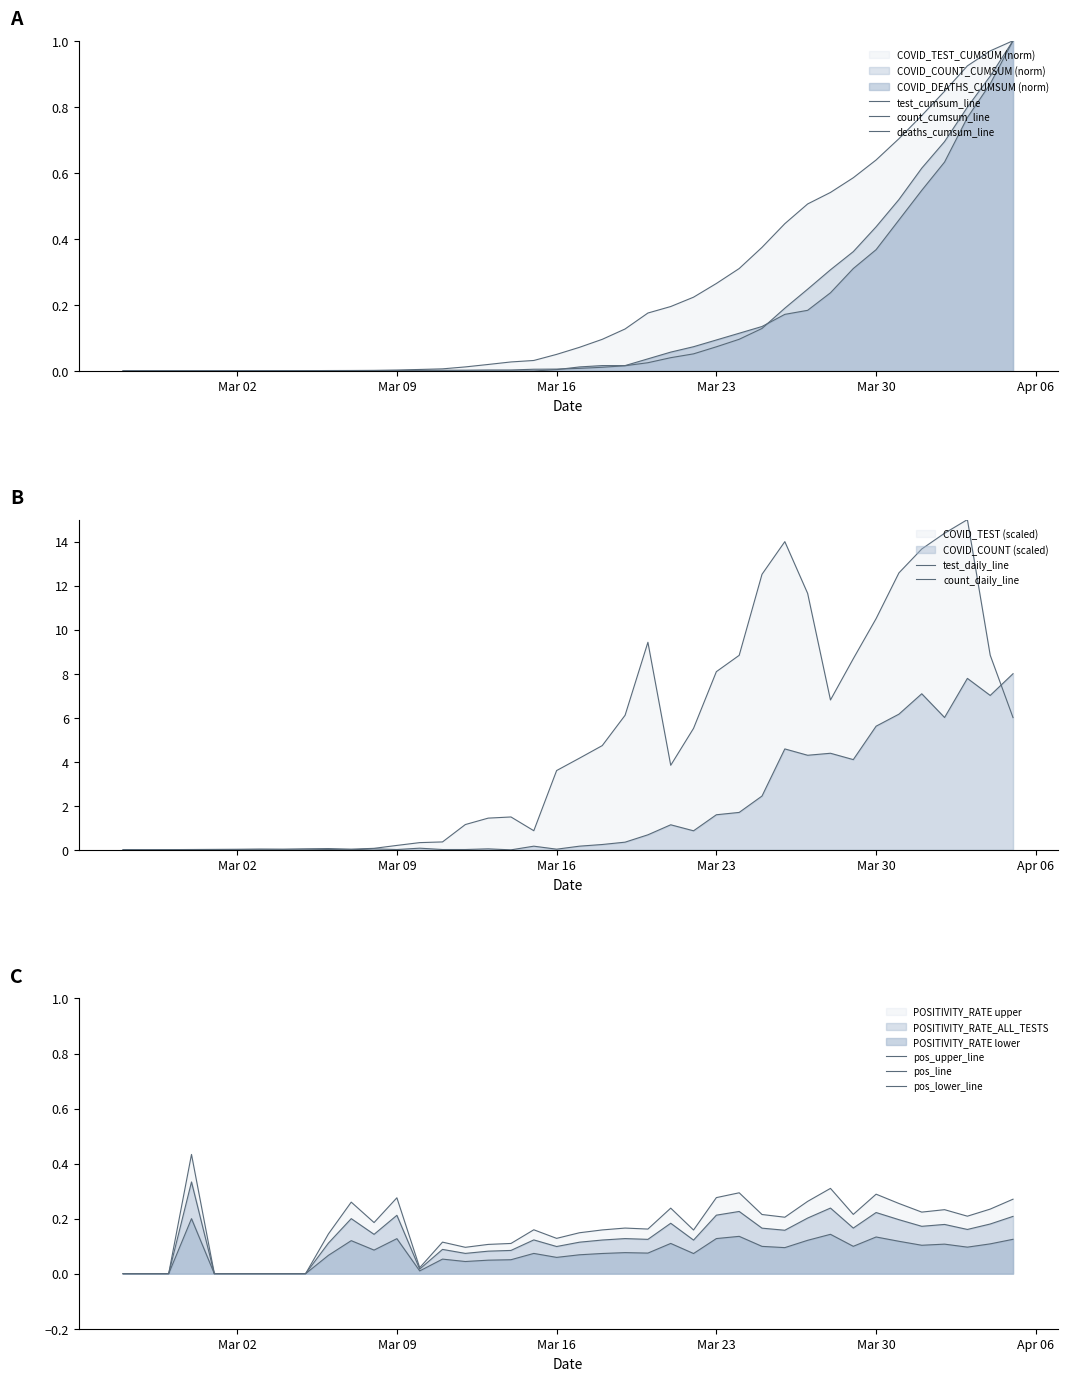

What is the difference between the second highest and minimum values in the POSITIVITY_RATE_ALL_TESTS series?

0.2